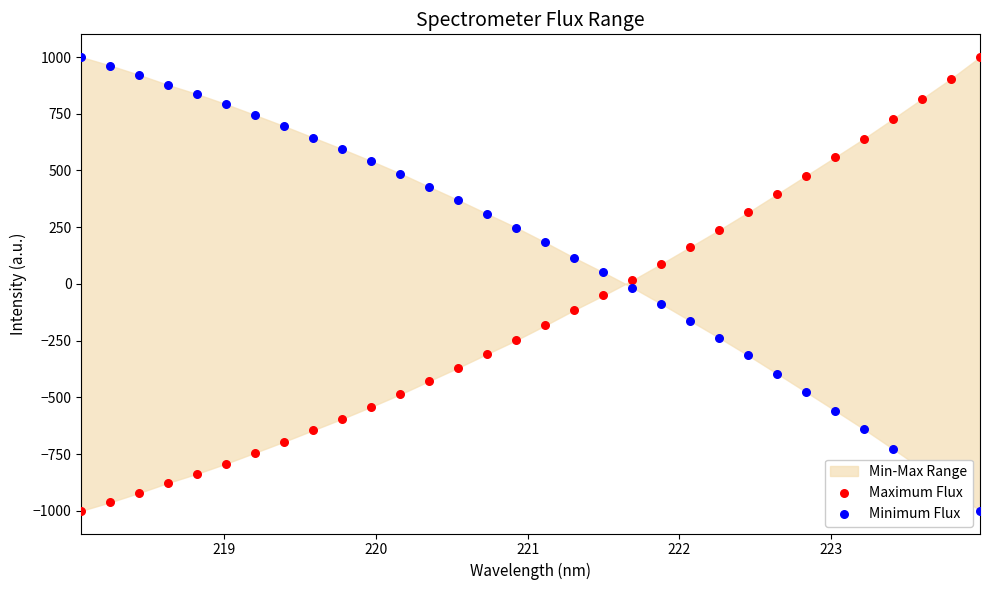

Which series has the largest Y range (max minus min)?

Maximum Flux